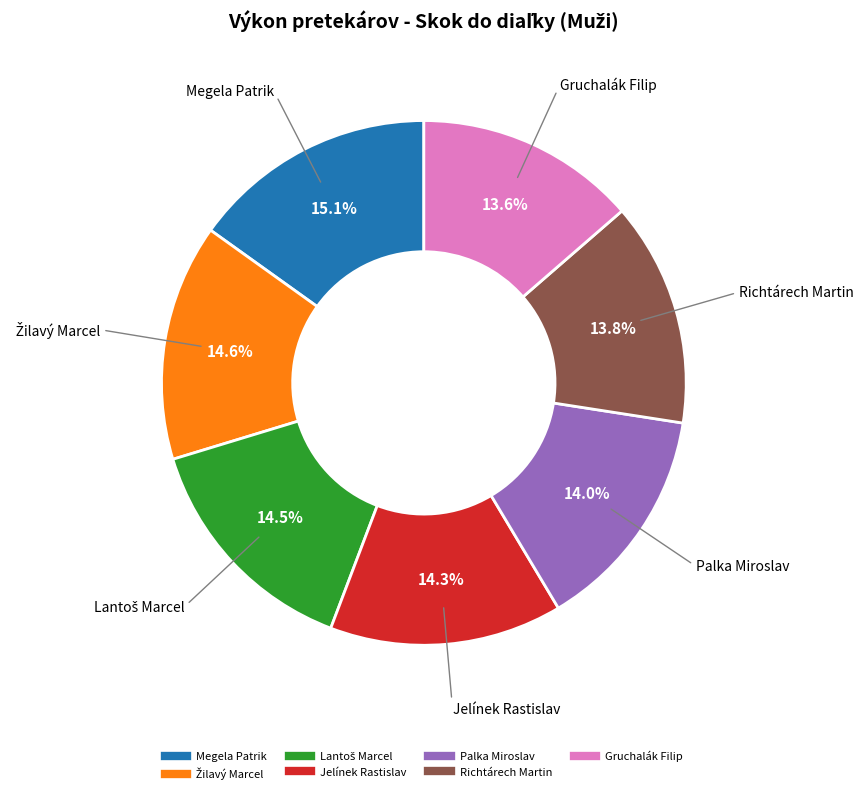

To the nearest percent, what is the difference between the Palka Miroslav and Megela Patrik slice percentages?

1%